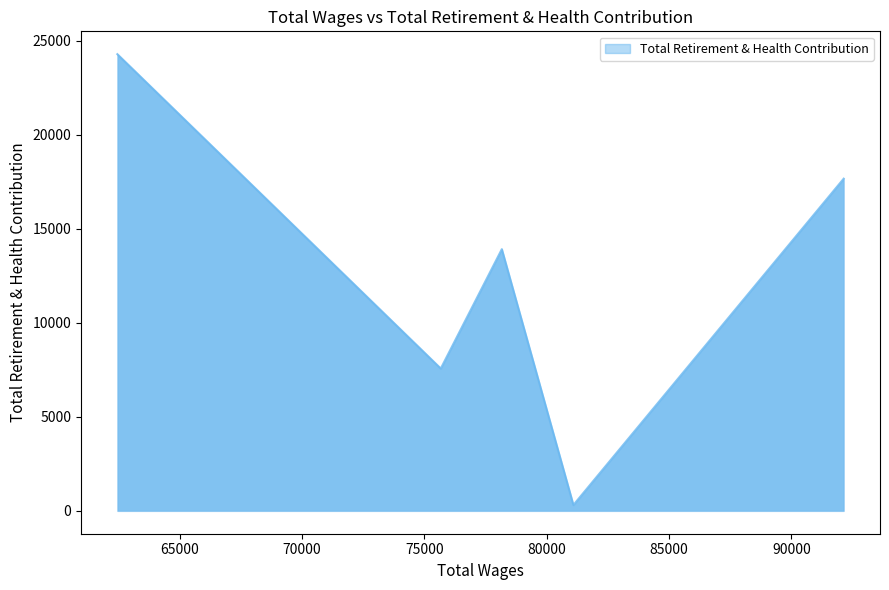

What is the greatest value displayed?

24275